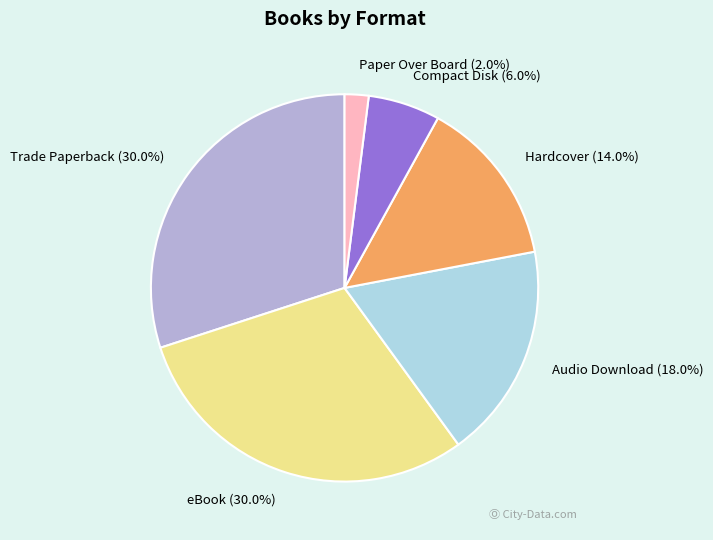

Count the number of slices in the pie.

6